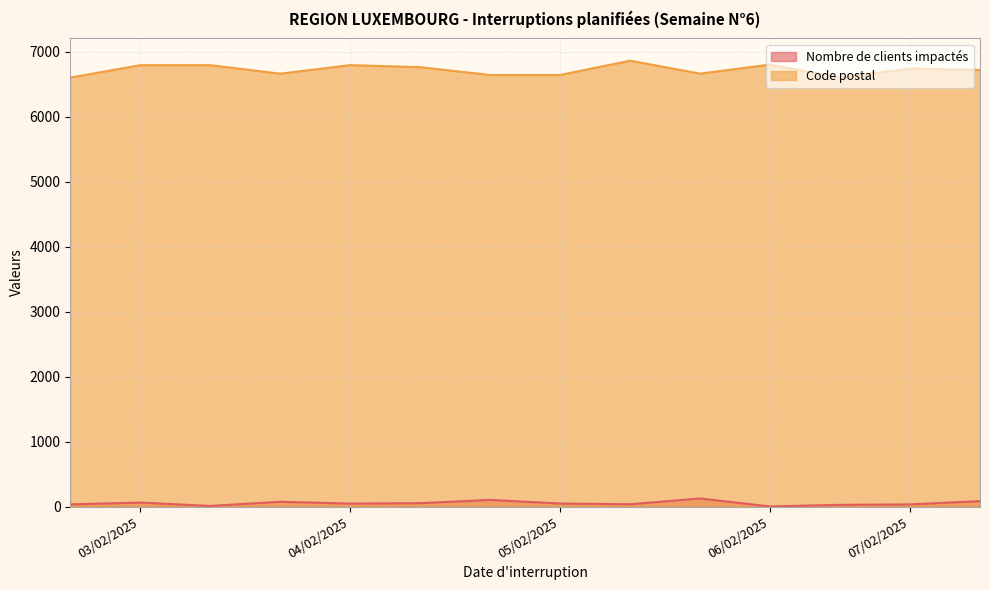

True or false: Nombre de clients impactés has a value of 18 at 04/02/2025.

False